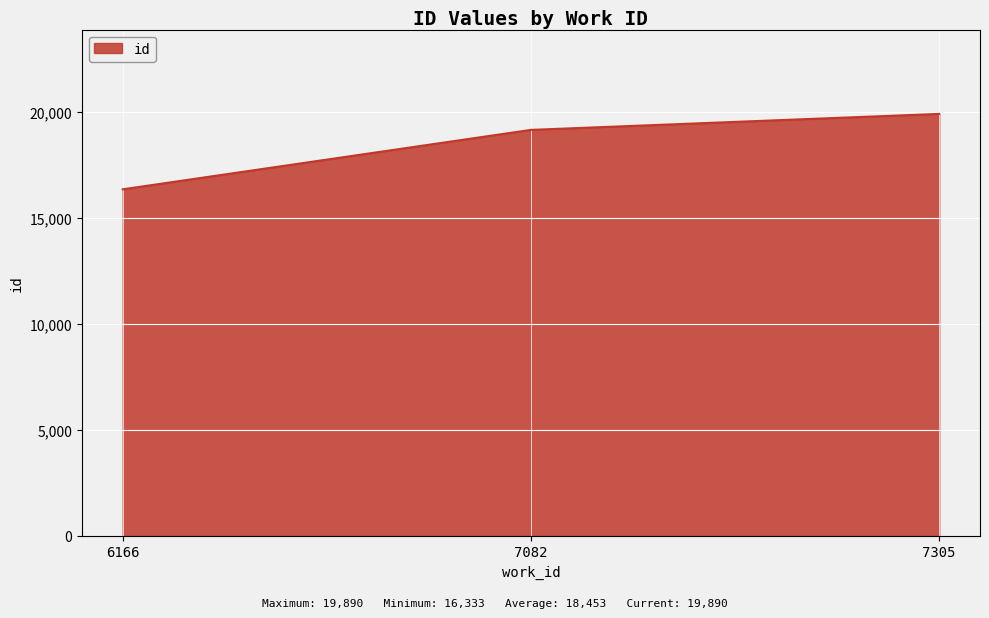

Rank the categories by value from highest to lowest.

7305, 7082, 6166